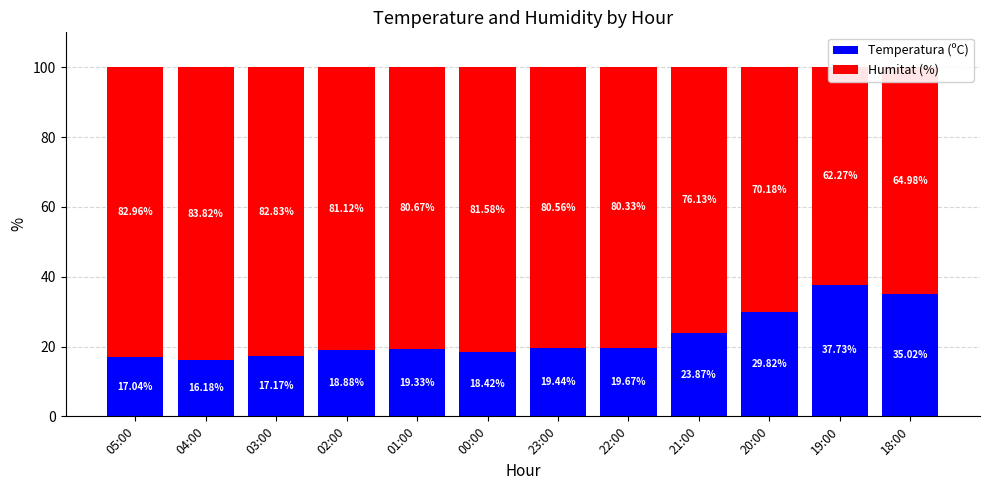

Rank the categories by Humitat (%) value from highest to lowest.

04:00, 05:00, 03:00, 00:00, 02:00, 01:00, 23:00, 22:00, 21:00, 20:00, 18:00, 19:00